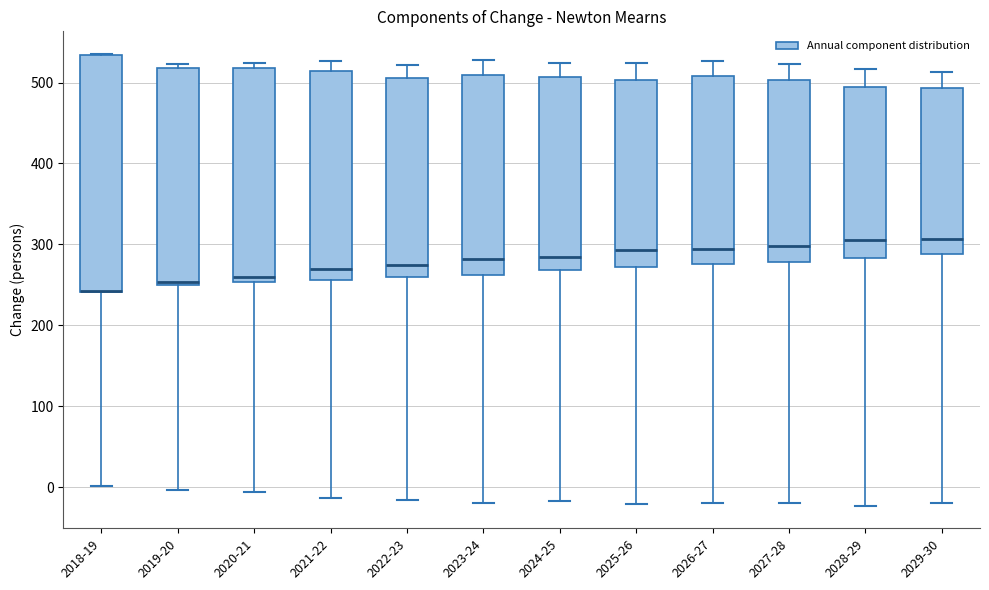

Reading left to right, transcribe this box plot: for each box, give where its median line is, the range the box spans, and where its two whiskers end, as read against the y-axis. The values are not printed on the chart, so give them approximately, as read against the axis.

2018-19: median 240 (drawn on the box's lower edge), box 240 to 530, whiskers 0 to 540
2019-20: median 250 (just above the box's lower edge), box 250 to 520, whiskers 0 to 520 (just above the box's upper edge)
2020-21: median 260, box 250 to 520, whiskers -10 to 520 (just above the box's upper edge)
2021-22: median 270, box 260 to 510, whiskers -10 to 530
2022-23: median 270, box 260 to 510, whiskers -20 to 520
2023-24: median 280, box 260 to 510, whiskers -20 to 530
2024-25: median 280, box 270 to 510, whiskers -20 to 520
2025-26: median 290, box 270 to 500, whiskers -20 to 520
2026-27: median 290, box 280 to 510, whiskers -20 to 530
2027-28: median 300, box 280 to 500, whiskers -20 to 520
2028-29: median 310, box 280 to 490, whiskers -20 to 520
2029-30: median 310, box 290 to 490, whiskers -20 to 510